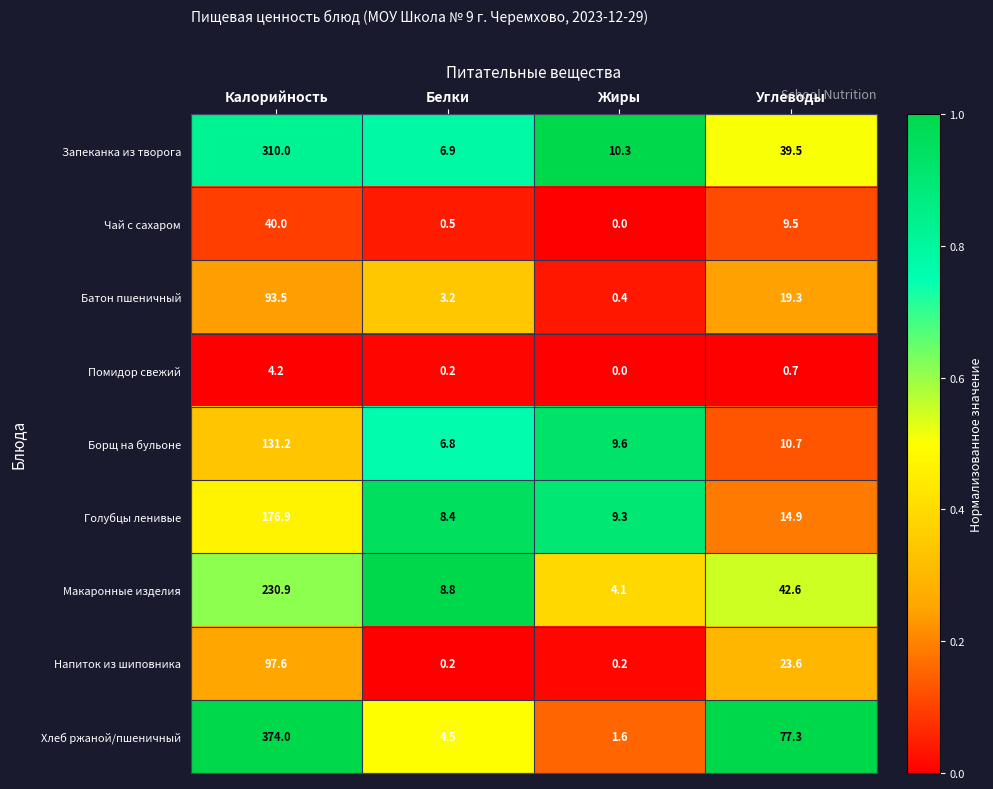

Which label corresponds to the smallest value in the chart?

Жиры